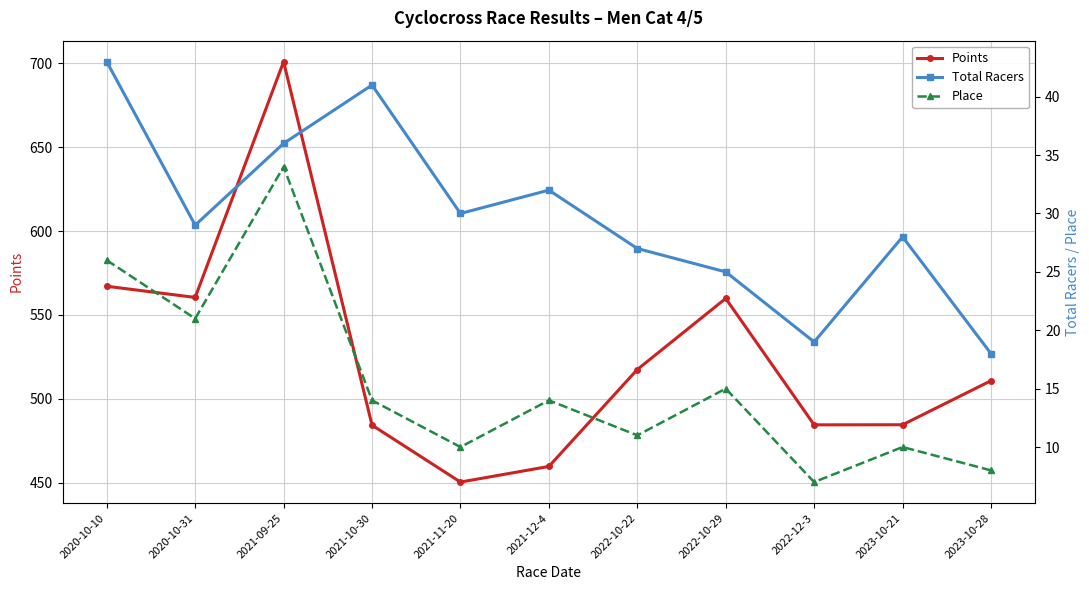

At 2022-10-22, list the series in order from smallest to largest.

Place, Total Racers, Points